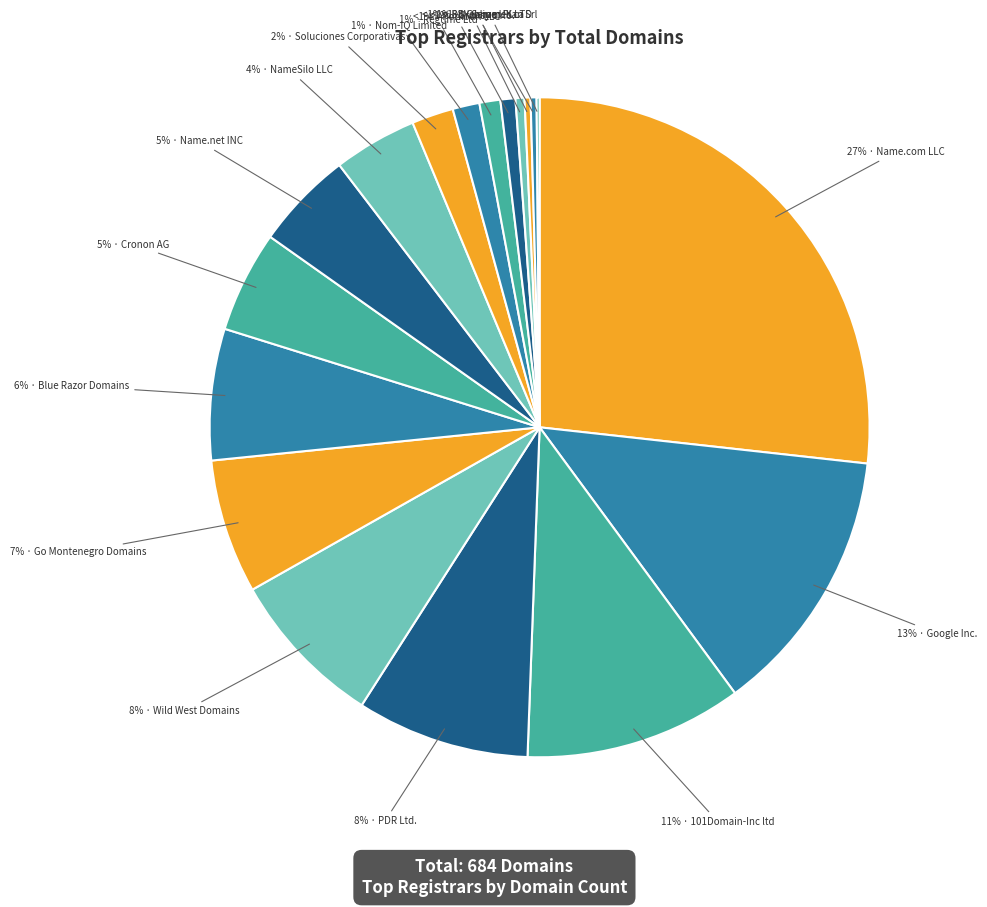

Which has a higher value, Wild West Domains or Blue Razor Domains?

Wild West Domains